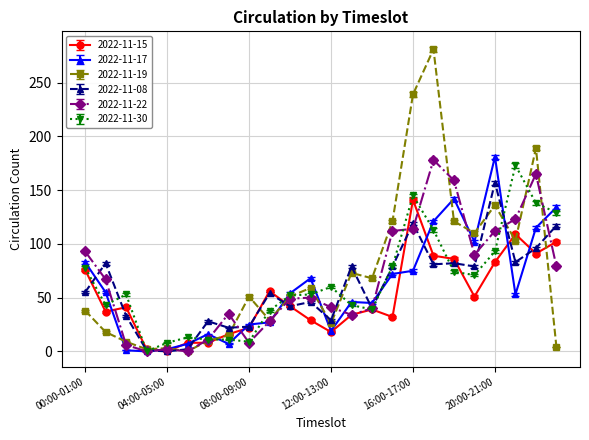

True or false: 2022-11-19 has more than 2 interior local peaks.

True